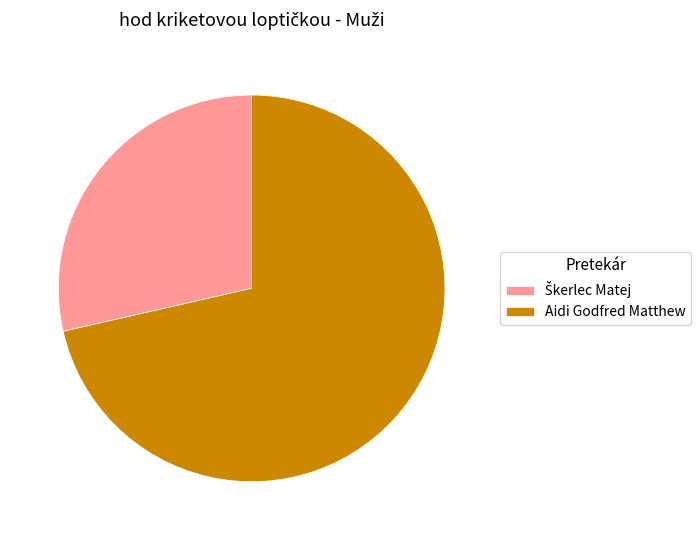

The Aidi Godfred Matthew slice represents 60% of the pie. True or false?

False